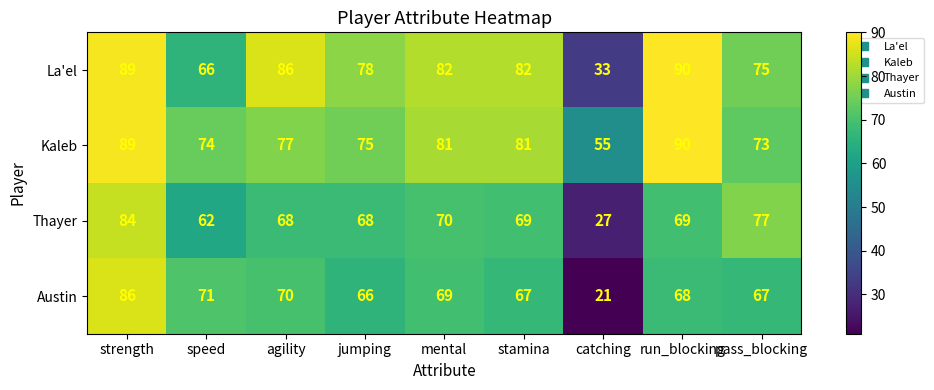

At which label is La'el closest to 61?

speed